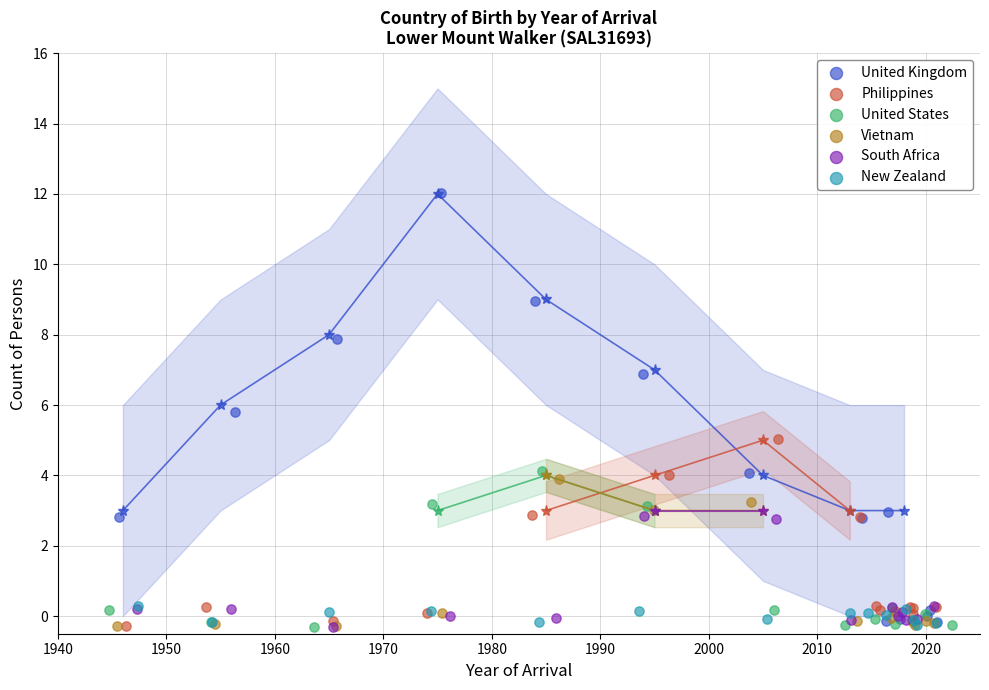

What are all the series names shown in the legend?

United Kingdom, Philippines, United States, Vietnam, South Africa, New Zealand